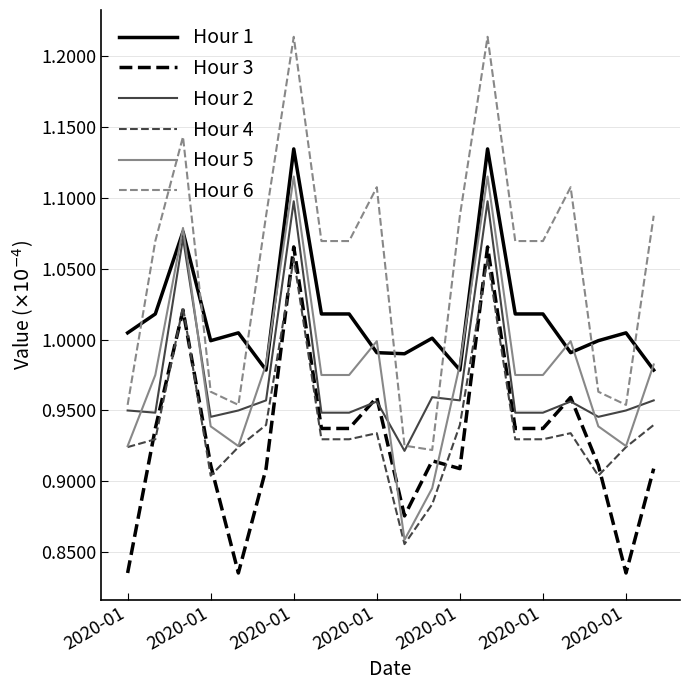

Which series has the largest total across all categories?

Hour 6